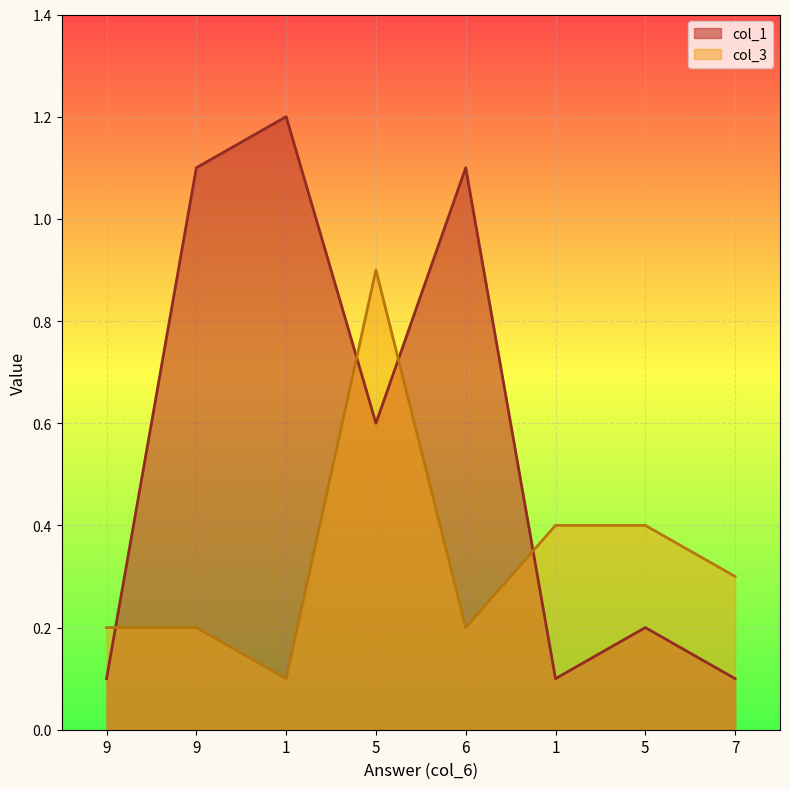

What is the sum of all col_3 values?

2.7